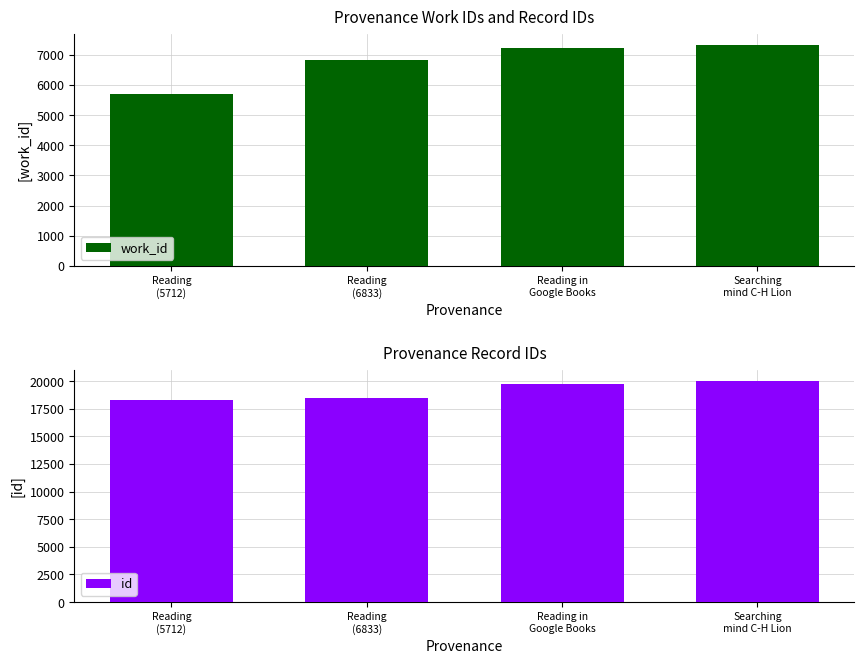

How many bars are there in each group?

2